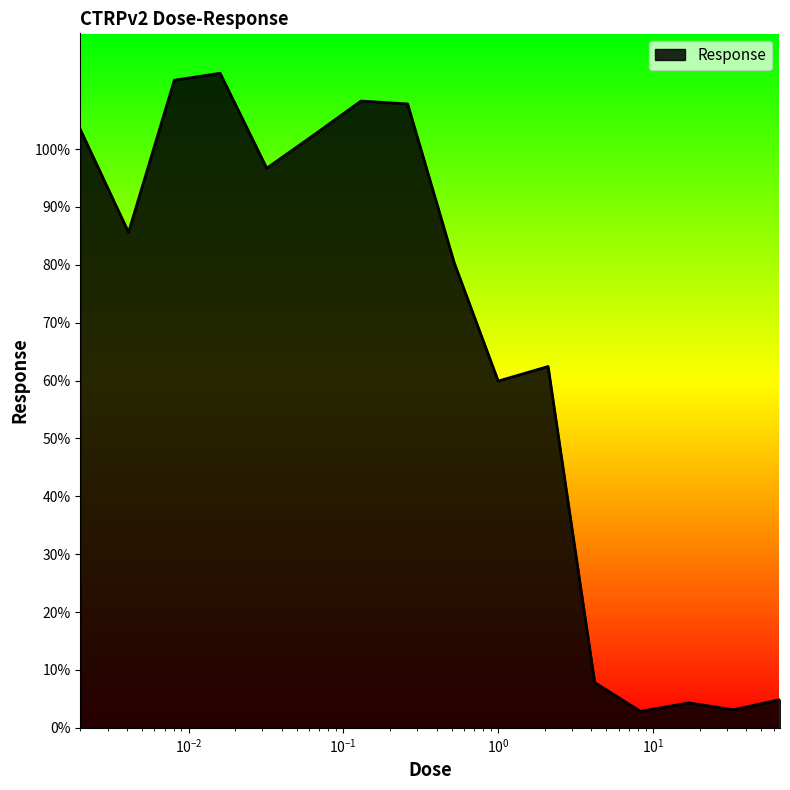

What is the difference between the maximum and minimum values?

110.3